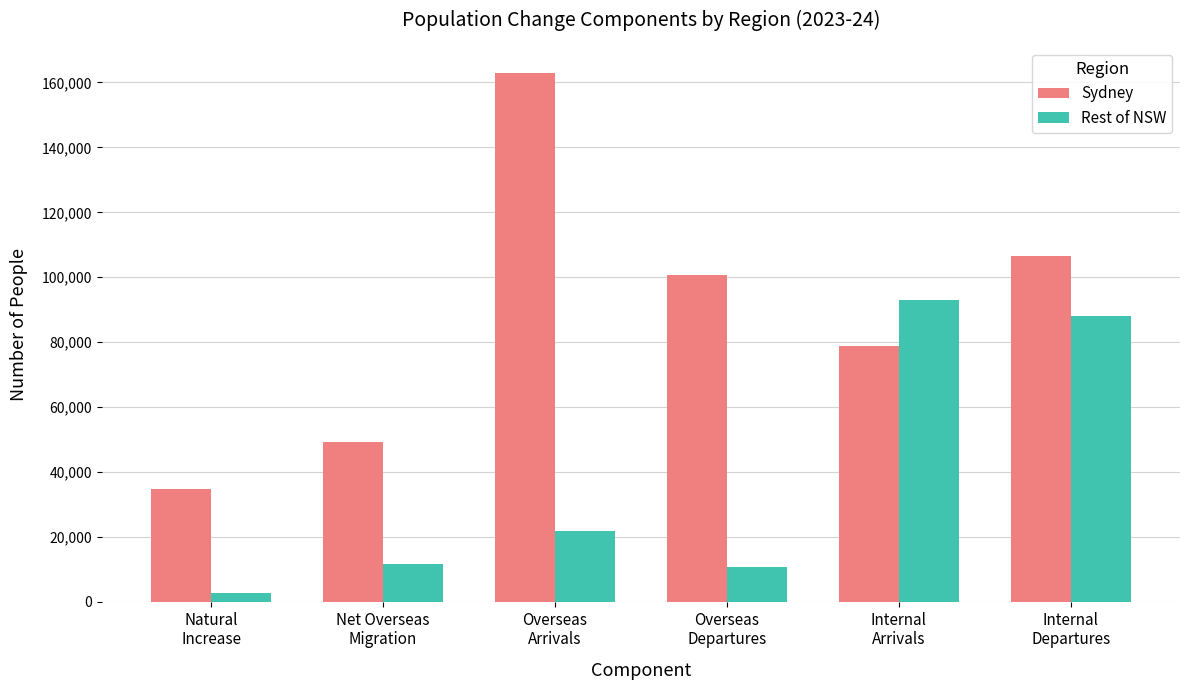

Where is Sydney nearest to the value 98800?

Overseas
Departures